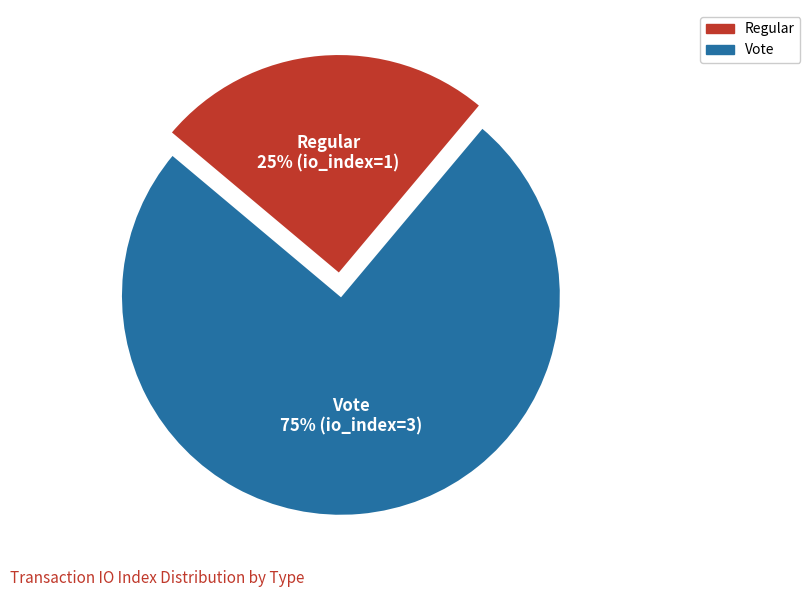

Do Regular and Vote together represent more than half of the pie?

Yes